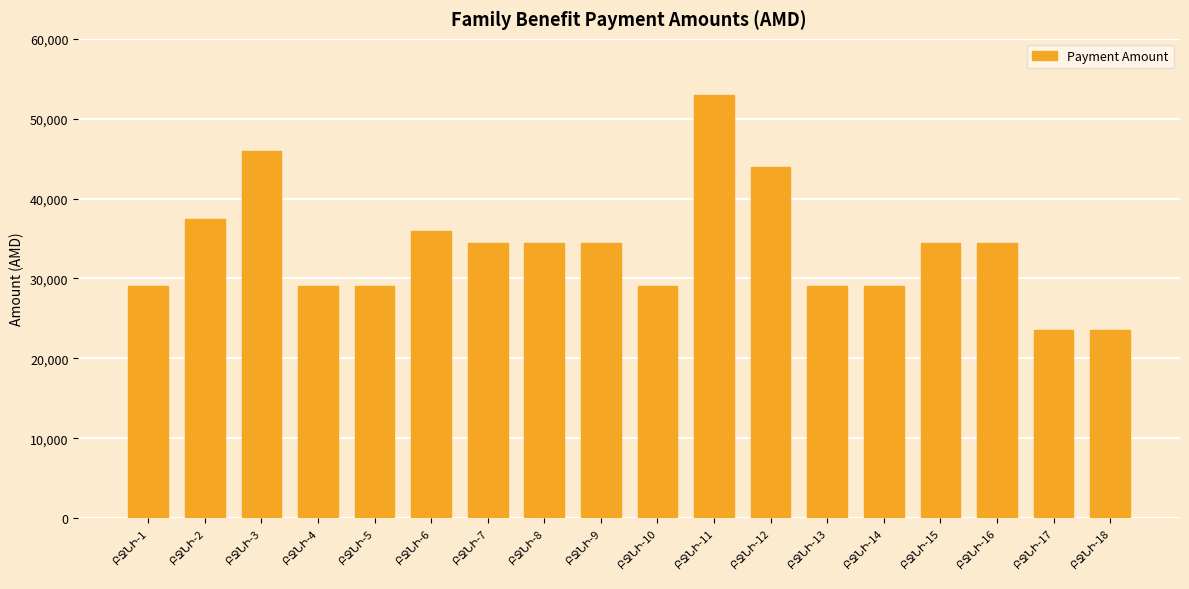

What is the smallest value displayed?

23500